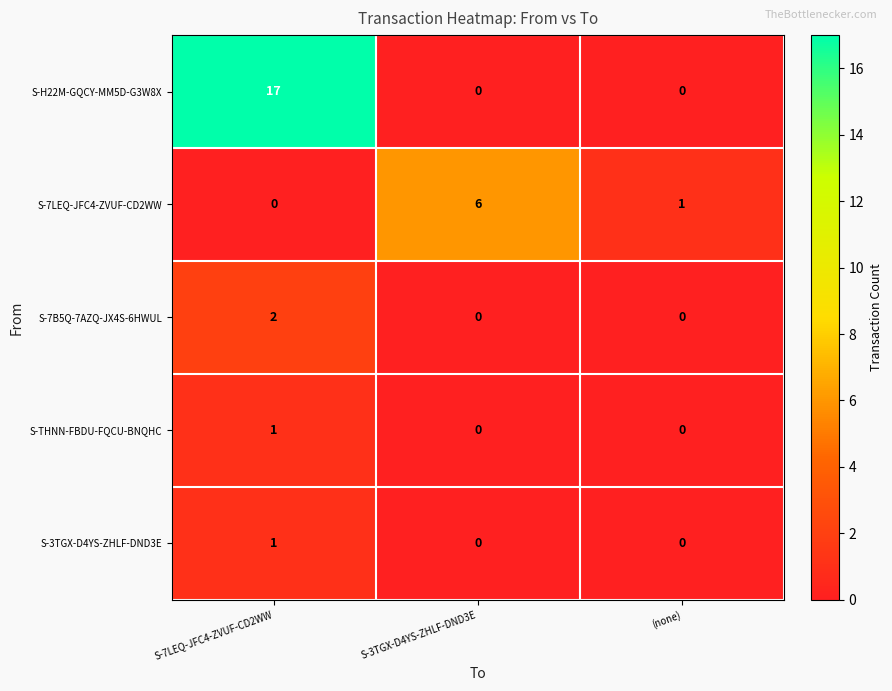

How many S-7LEQ-JFC4-ZVUF-CD2WW values are between 0 and 6?

3